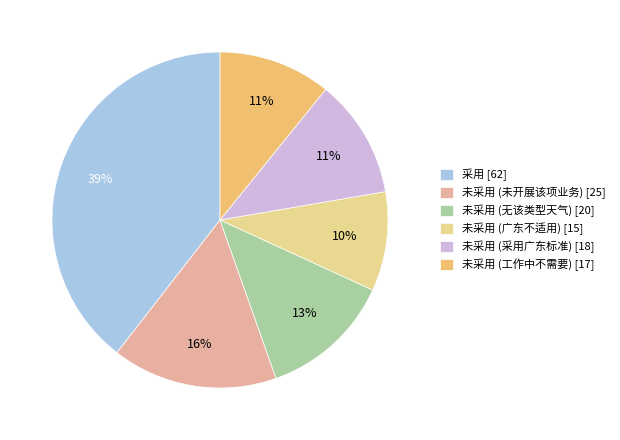

True or false: 未采用 (工作中不需要) [17] accounts for 24% of the total.

False